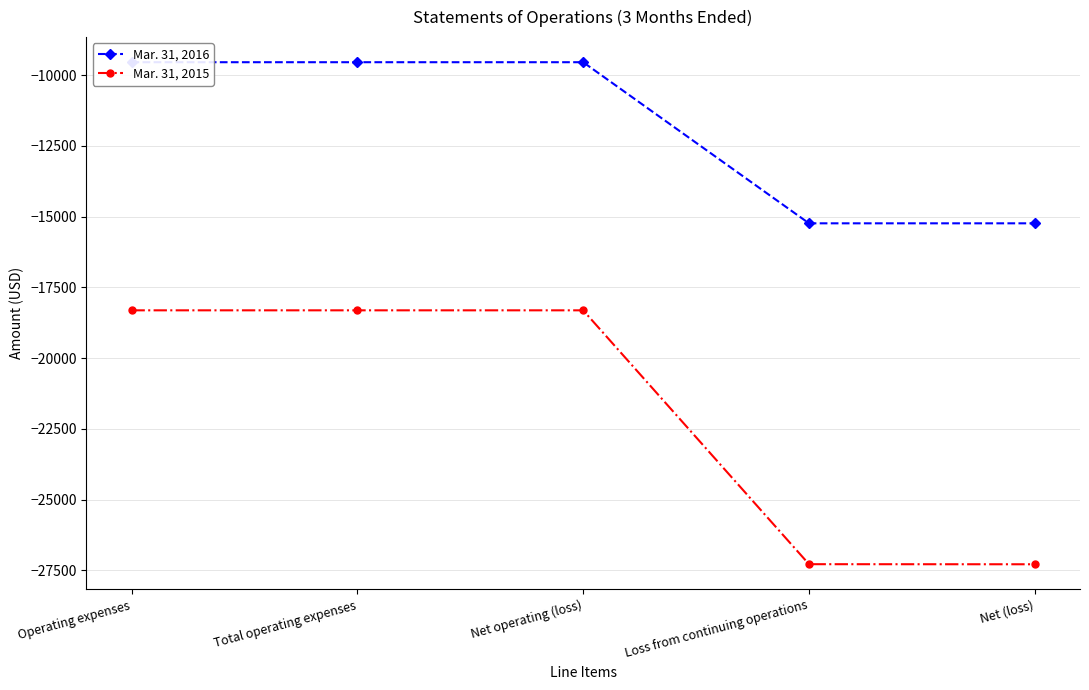

The value of Mar. 31, 2015 at Operating expenses is -18312. True or false?

True